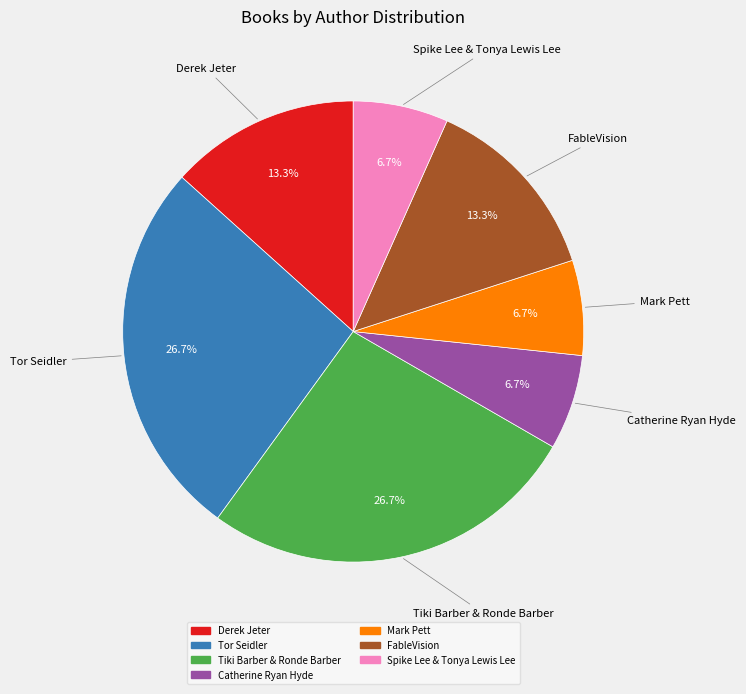

How much of the chart is everything except Tiki Barber & Ronde Barber?

73.3%